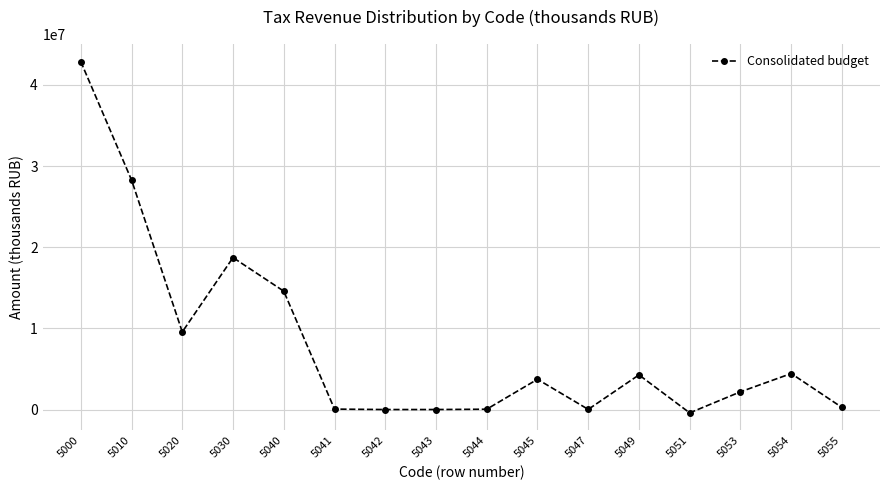

What is the difference between the values at 5041 and 5053?

2130246